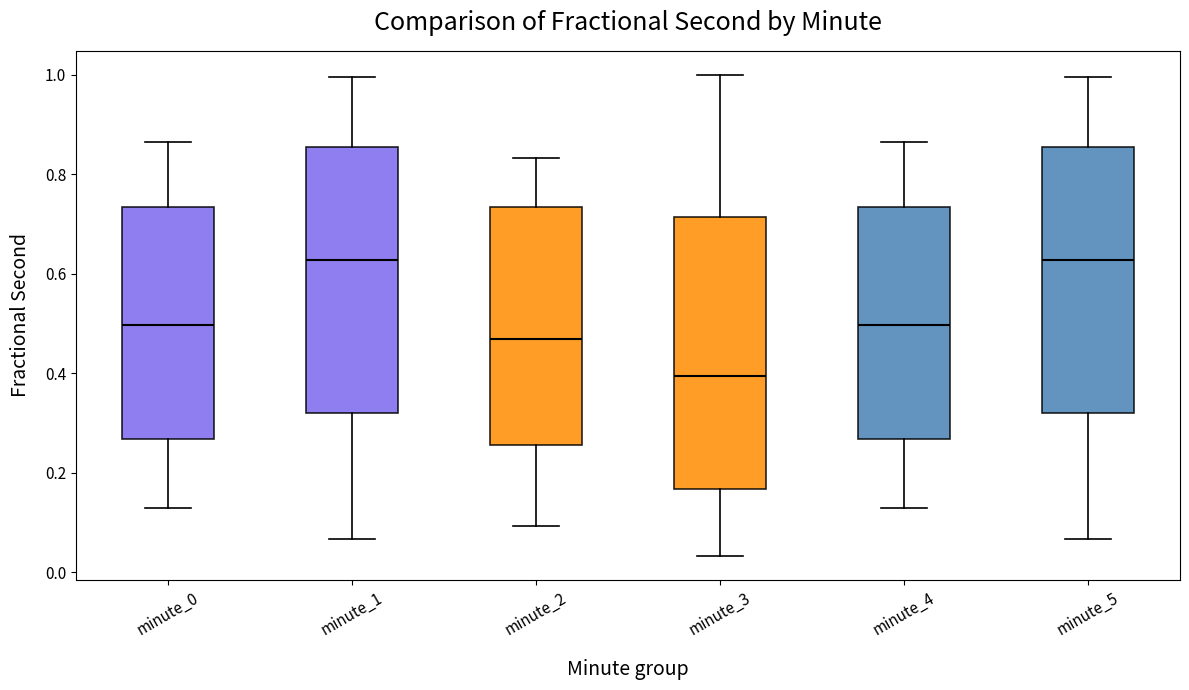

Where is the upper edge of the box for minute_2 on the y-axis? The values are not printed on the chart, so give them approximately, as read against the axis.

0.74